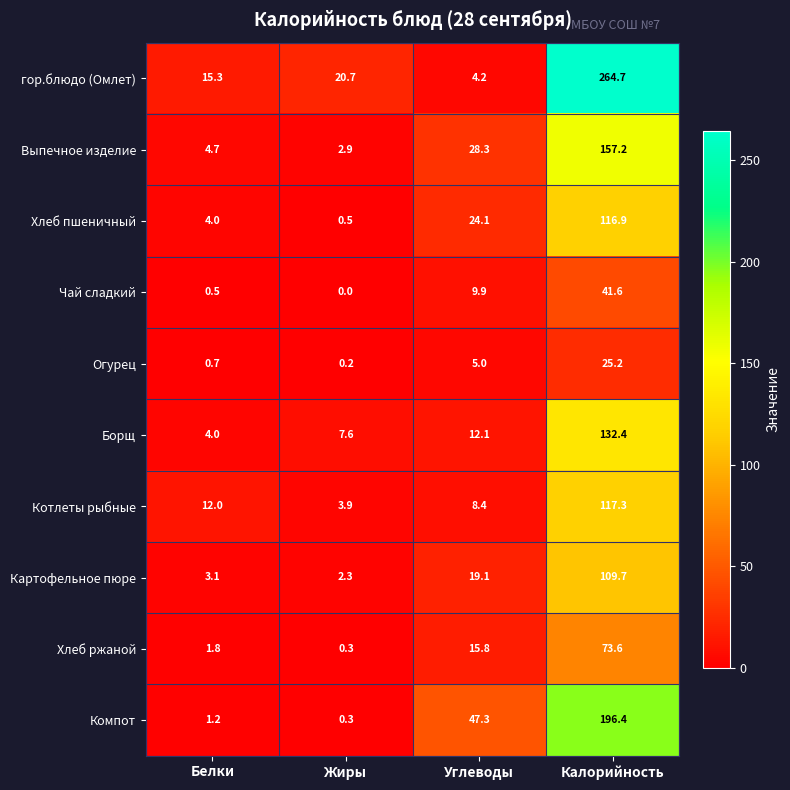

List the series in order of their peak value, lowest first.

Огурец, Чай сладкий, Хлеб ржаной, Картофельное пюре, Хлеб пшеничный, Котлеты рыбные, Борщ, Выпечное изделие, Компот, гор.блюдо (Омлет)